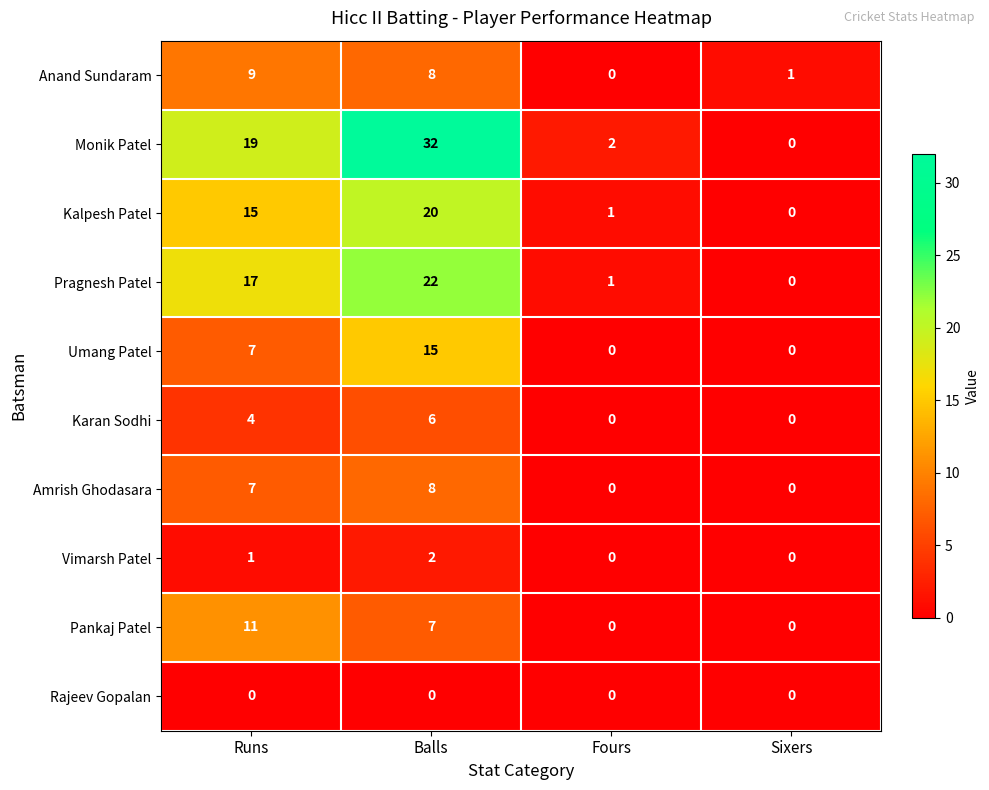

At which category is the sum across all series the highest?

Balls